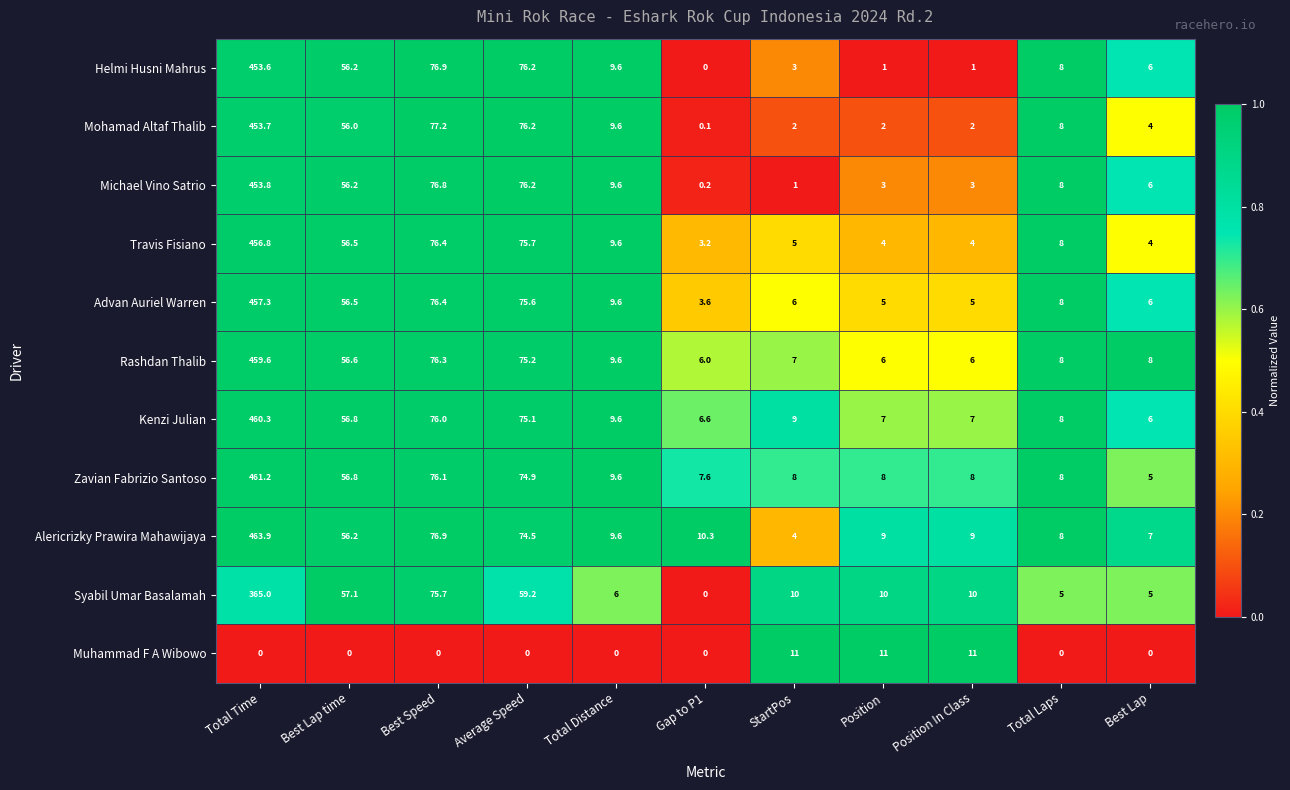

At which category does the chart reach its peak across all series?

Total Time